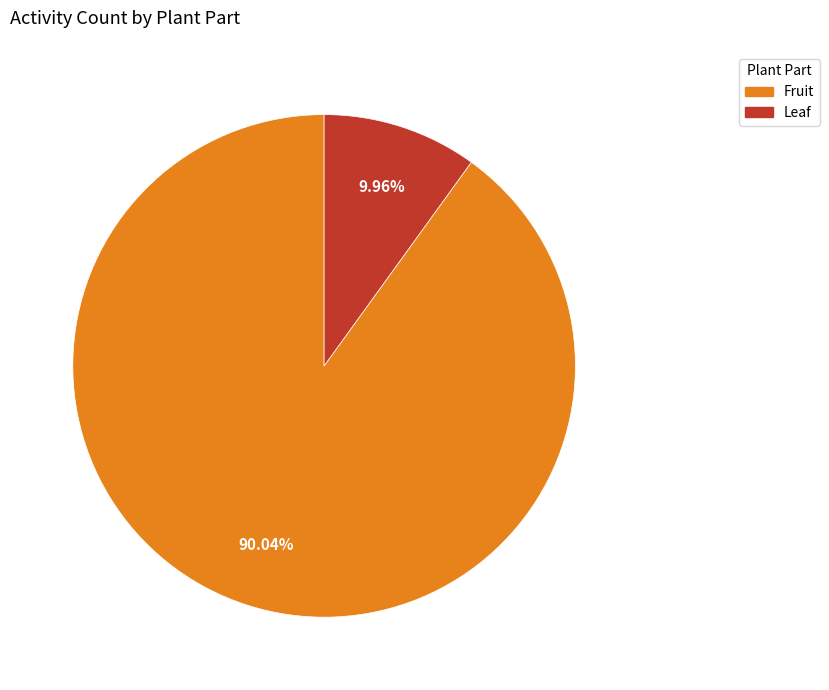

What is the smallest slice in the pie chart?

Leaf